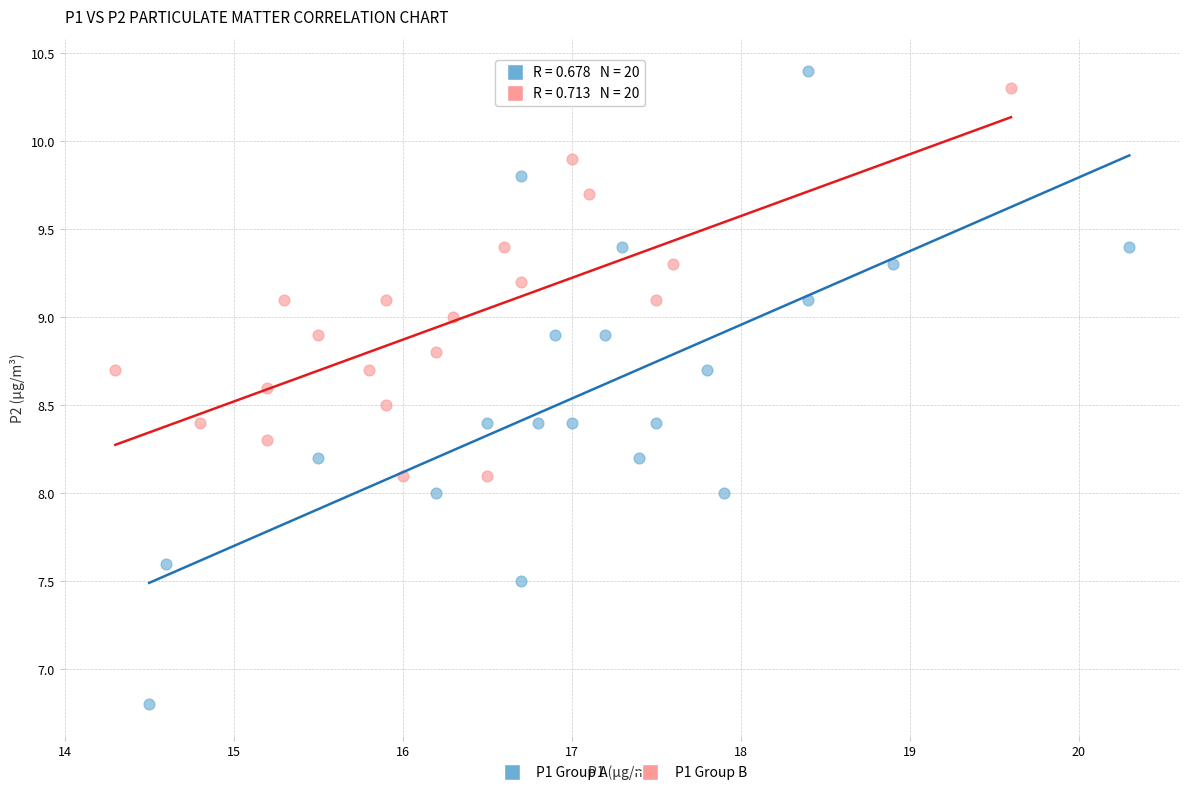

Which series has the widest spread of Y values?

P1 Group A